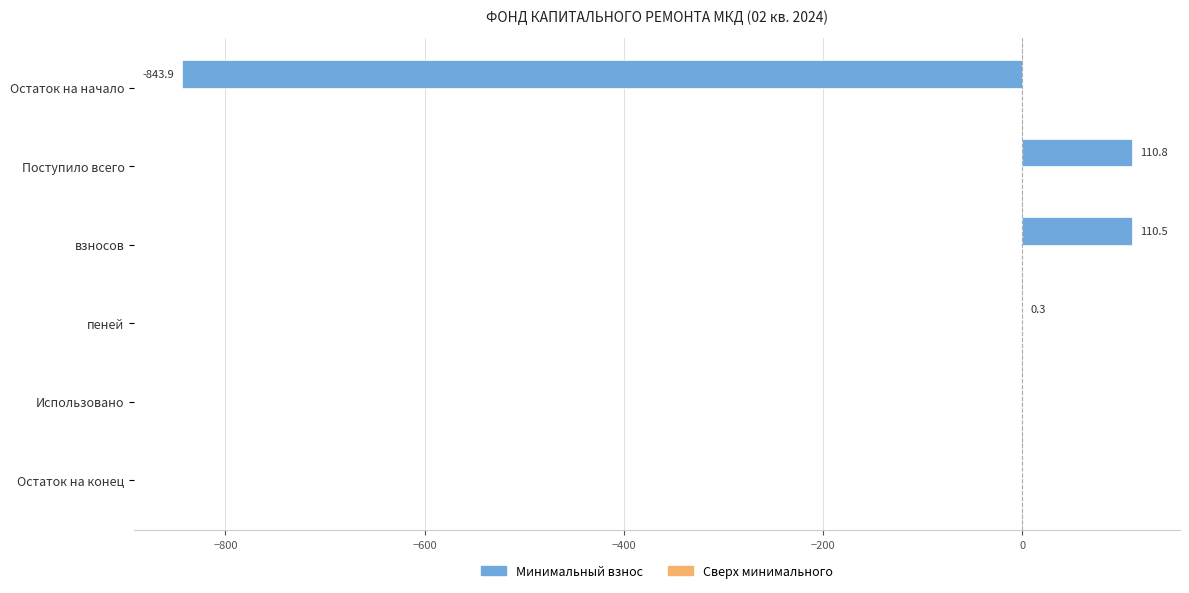

What is the sum of the values at взносов and Остаток на конец?

110.5